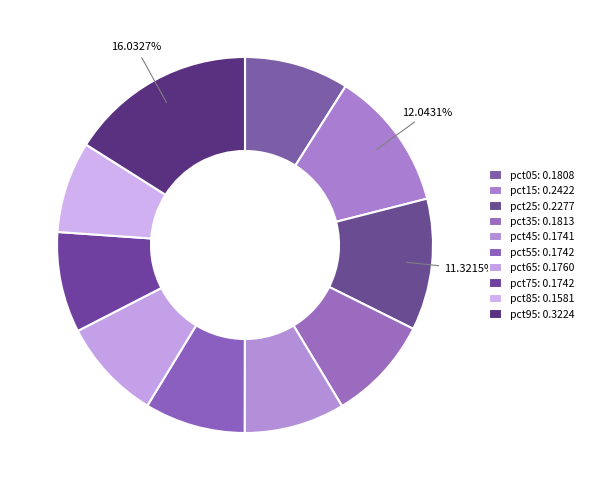

How many slices are in this pie chart?

10